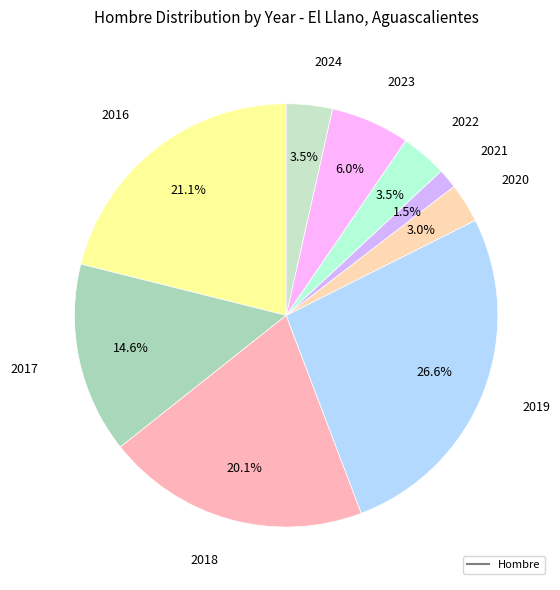

Which slice is the smallest?

2021